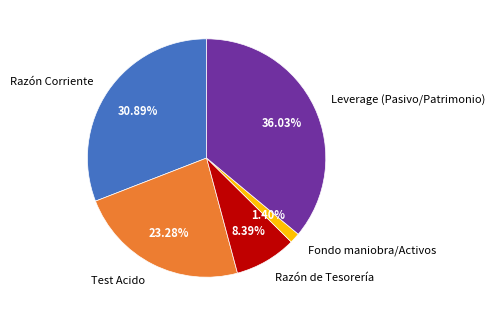

To the nearest percent, what is the combined percentage of Razón de Tesorería and Razón Corriente?

39%